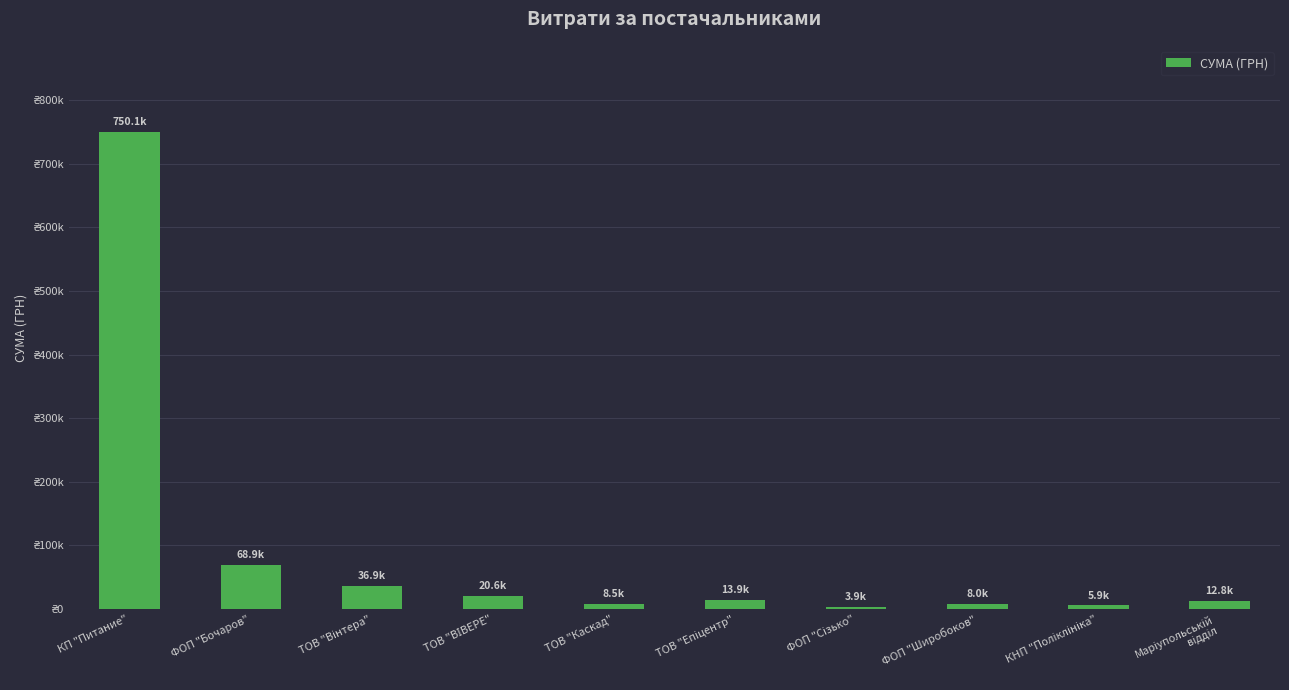

Does the chart contain any negative values?

No